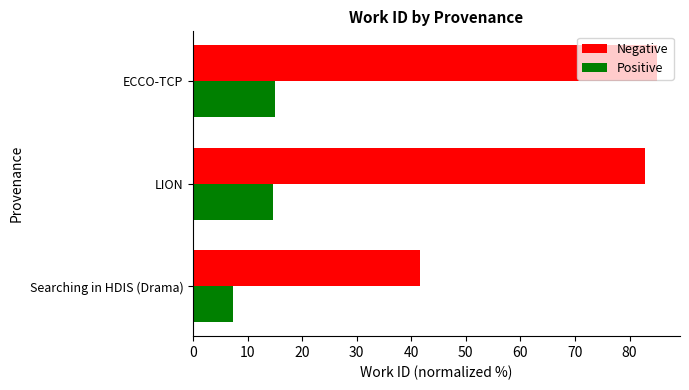

What is the difference between the highest and lowest values at ECCO-TCP?

70.0